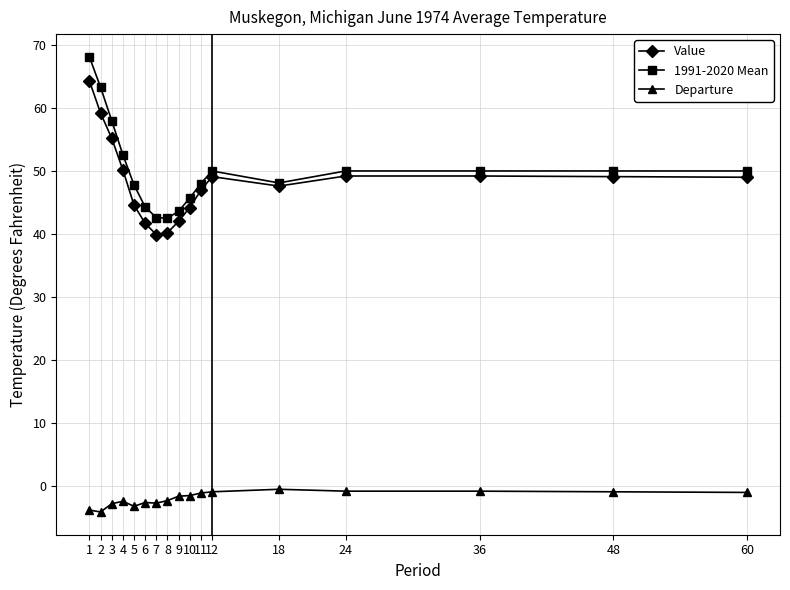

True or false: Departure and 1991-2020 Mean intersect in this chart.

False